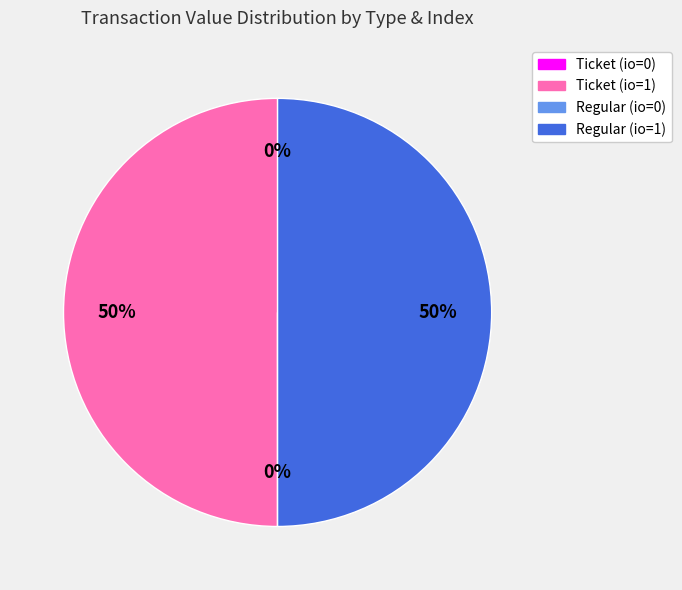

To the nearest percent, what portion does Ticket (io=1) represent?

50%